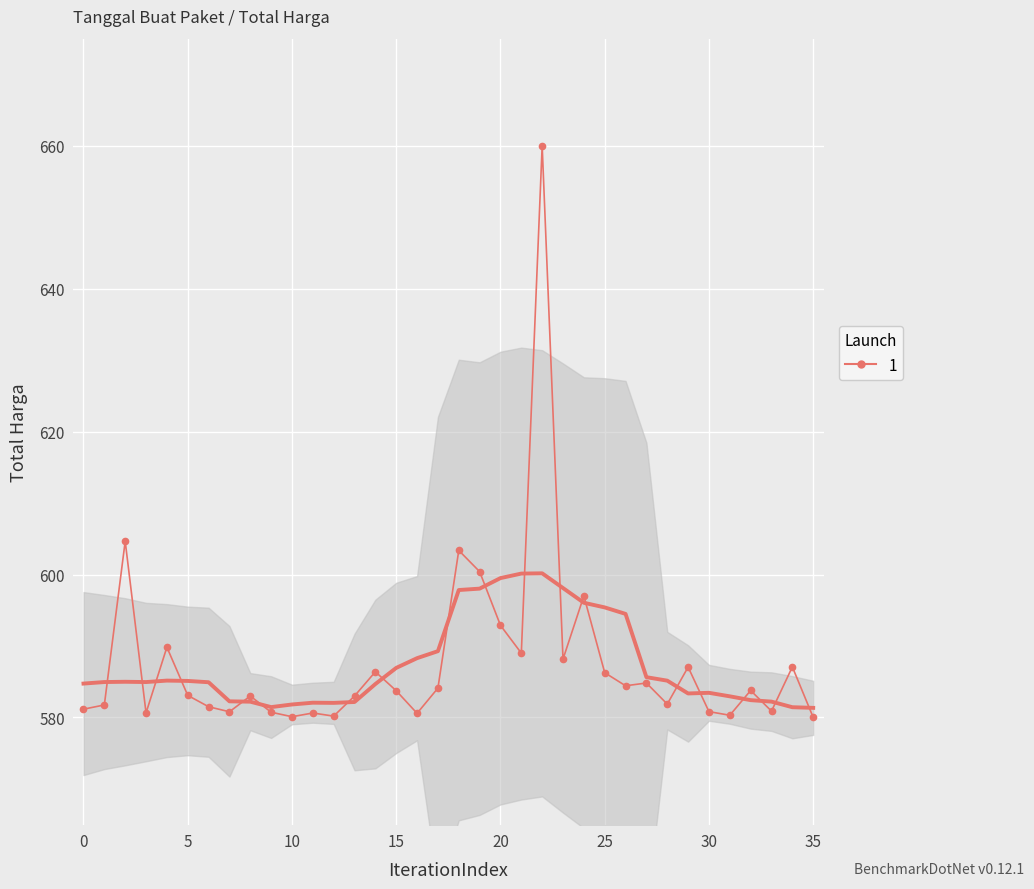

How many lines are shown in the chart?

1